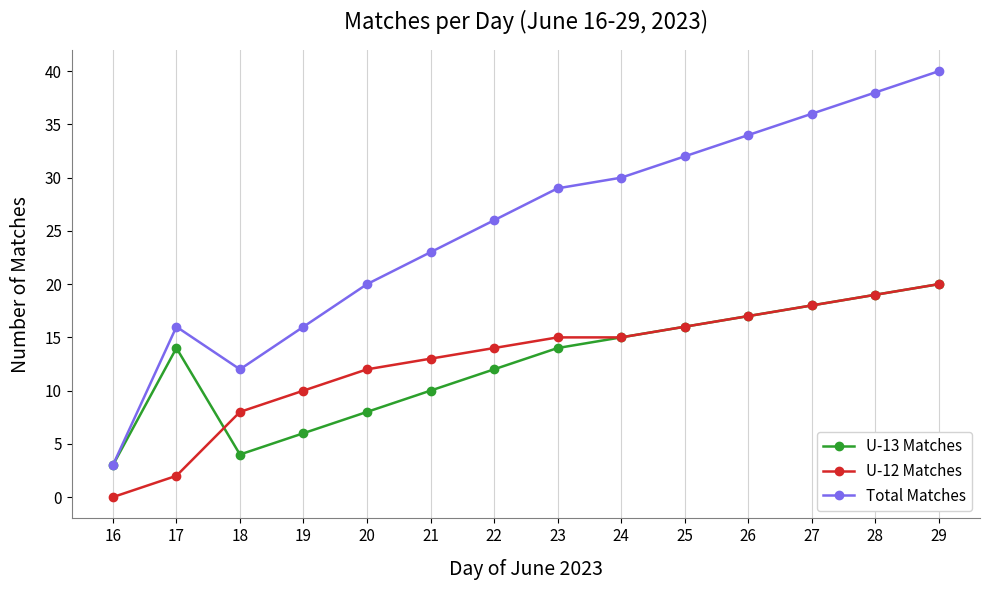

What is the value of the Total Matches point at the 9th from the left?

30